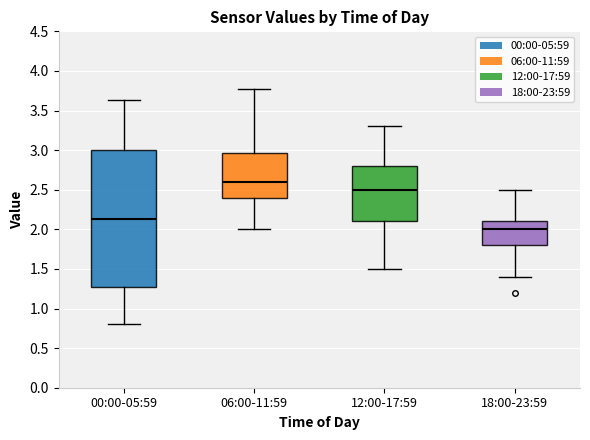

Reading left to right, transcribe this box plot: for each box, give where its median line is, the range the box spans, and where its two whiskers end, as read against the y-axis. The values are not printed on the chart, so give them approximately, as read against the axis.

00:00-05:59: median 2.15, box 1.25 to 3.00, whiskers 0.80 to 3.65
06:00-11:59: median 2.60, box 2.40 to 2.95, whiskers 2.00 to 3.75
12:00-17:59: median 2.50, box 2.10 to 2.80, whiskers 1.50 to 3.30
18:00-23:59: median 2.00, box 1.80 to 2.10, whiskers 1.40 to 2.50